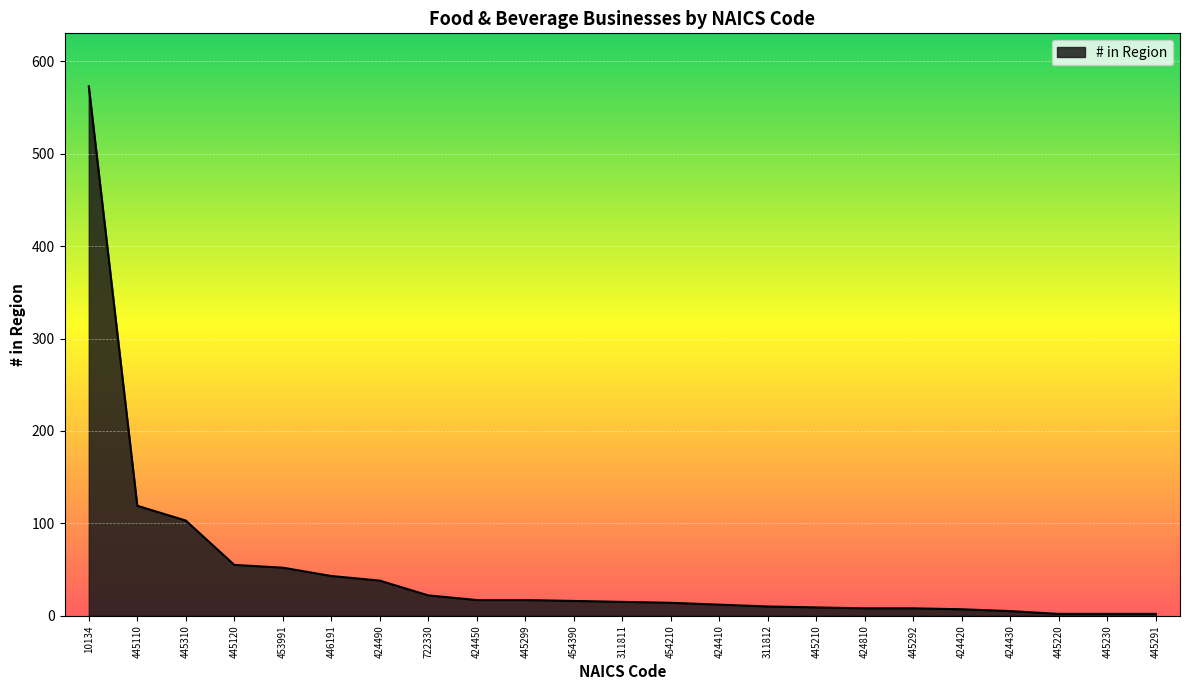

The chart shows a value of 14 at 454210. True or false?

True